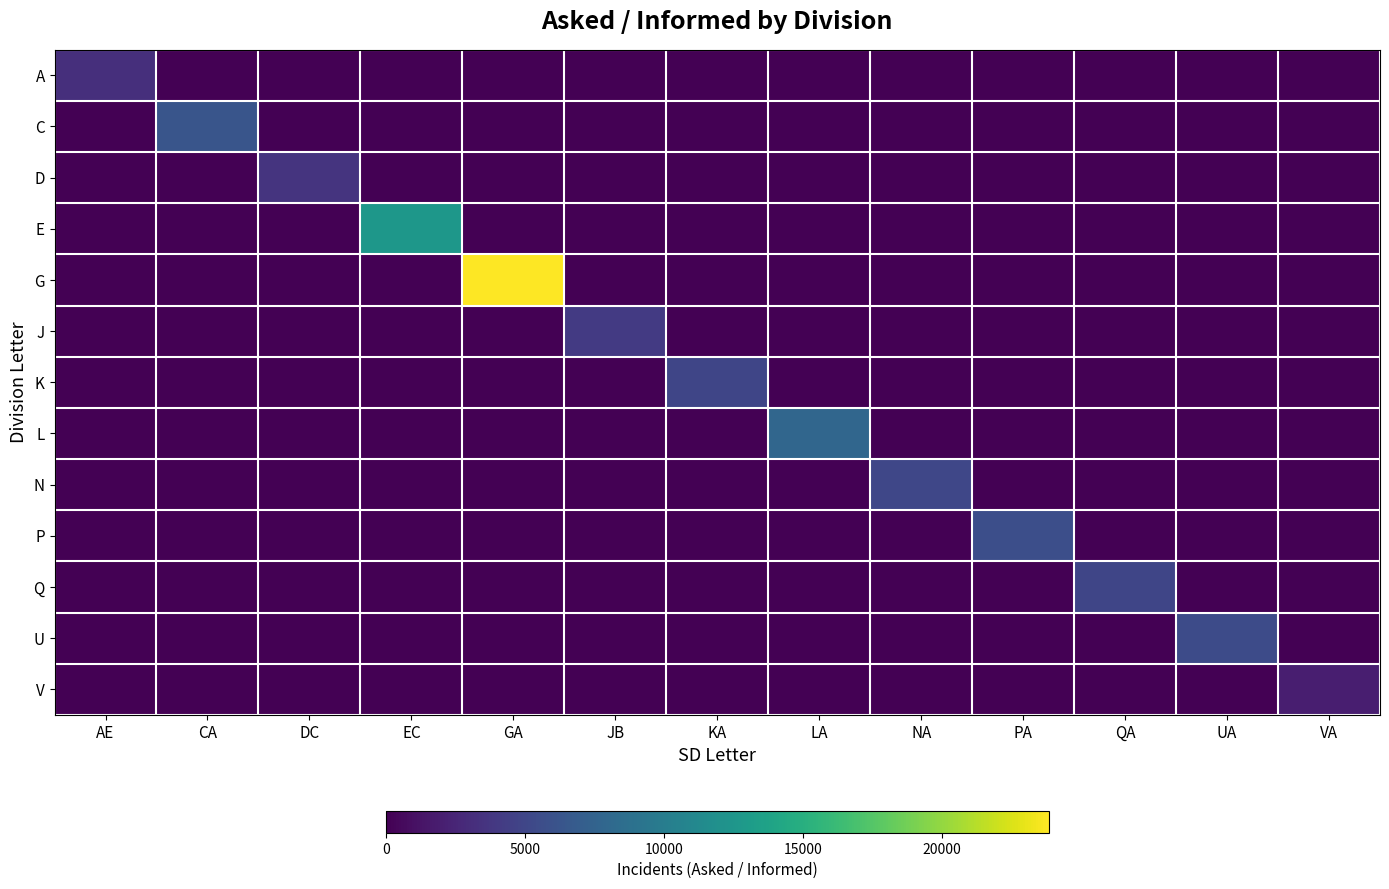

Which has a higher value, EC or PA?

EC